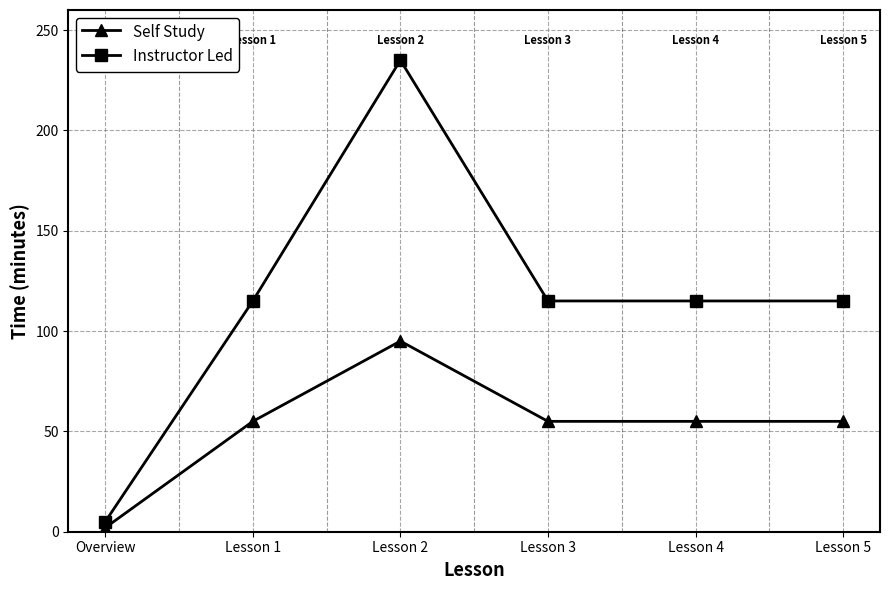

Is it true that Self Study equals 82 at Lesson 4?

False